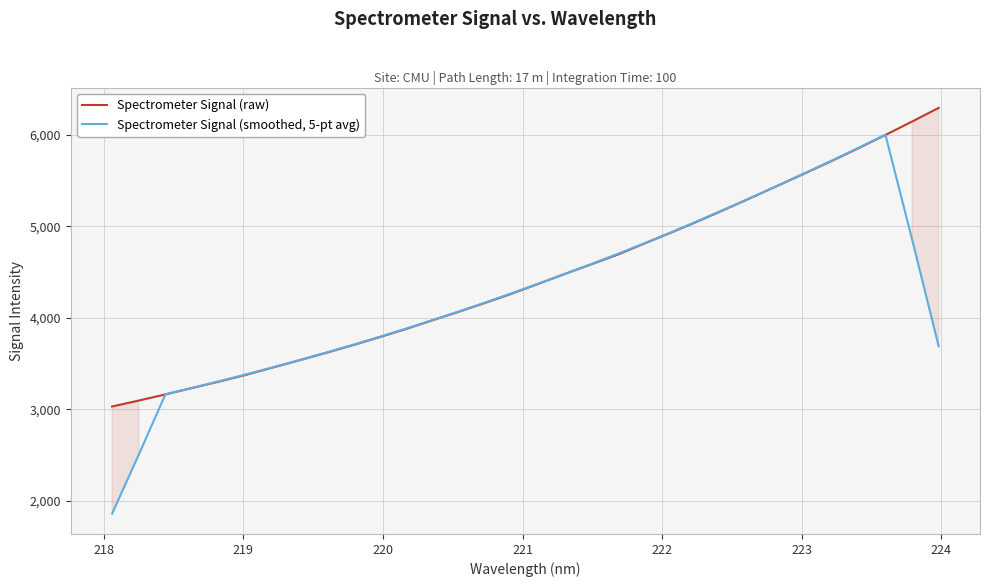

How many categories are shown in the chart?

32